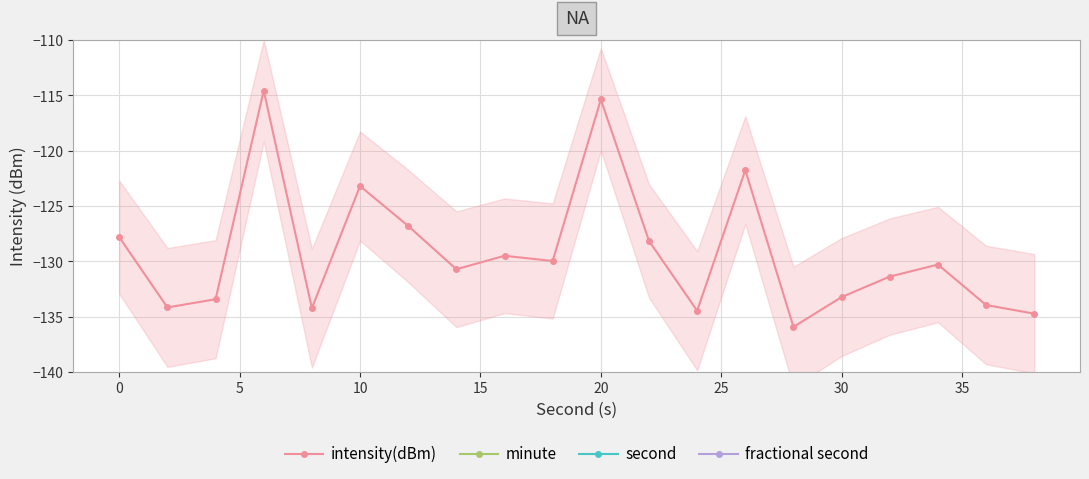

Is it true that intensity(dBm) equals -70.4 at 0?

False